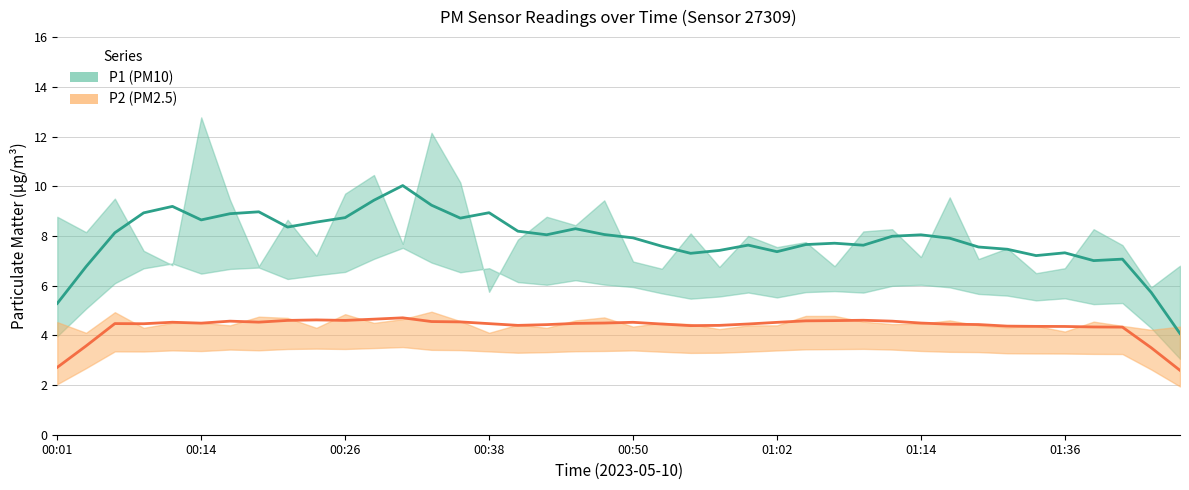

Reading left to right, list all the values displayed in this chart.

P1: 00:01=8.8	00:04=8.2	00:06=9.5	00:09=7.4	00:11=6.8	00:14=12.8	00:16=9.4	00:18=6.8	00:21=8.7	00:23=7.2	00:26=9.7	00:28=10.4	00:31=7.7	00:33=12.2	00:35=10.2	00:38=5.8	00:40=7.8	00:43=8.8	00:45=8.4	00:48=9.4	00:50=7.0	00:52=6.7	00:55=8.1	00:57=6.8	01:00=8.0	01:02=7.5	01:05=7.8	01:07=6.8	01:10=8.2	01:12=8.3	01:14=7.2	01:17=9.6	01:19=7.1	01:22=7.5	01:28=6.5	01:36=6.7	01:39=8.3	01:42=7.6	01:47=5.9	01:50=6.8
P2: 00:01=4.5	00:04=4.1	00:06=4.9	00:09=4.3	00:11=4.5	00:14=4.5	00:16=4.4	00:18=4.8	00:21=4.7	00:23=4.3	00:26=4.8	00:28=4.5	00:31=4.7	00:33=5.0	00:35=4.6	00:38=4.1	00:40=4.4	00:43=4.3	00:45=4.6	00:48=4.7	00:50=4.3	00:52=4.5	00:55=4.5	00:57=4.2	01:00=4.4	01:02=4.4	01:05=4.8	01:07=4.8	01:10=4.5	01:12=4.5	01:14=4.5	01:17=4.6	01:19=4.4	01:22=4.3	01:28=4.4	01:36=4.2	01:39=4.5	01:42=4.4	01:47=4.2	01:50=4.3